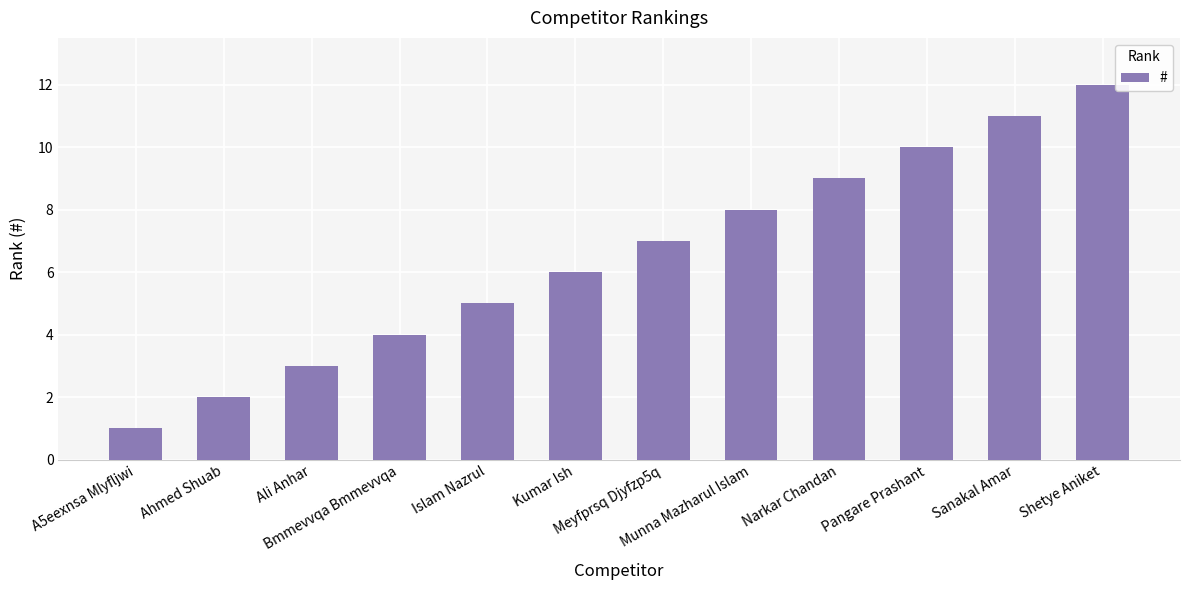

What is the value of the 6th bar from the left?

6